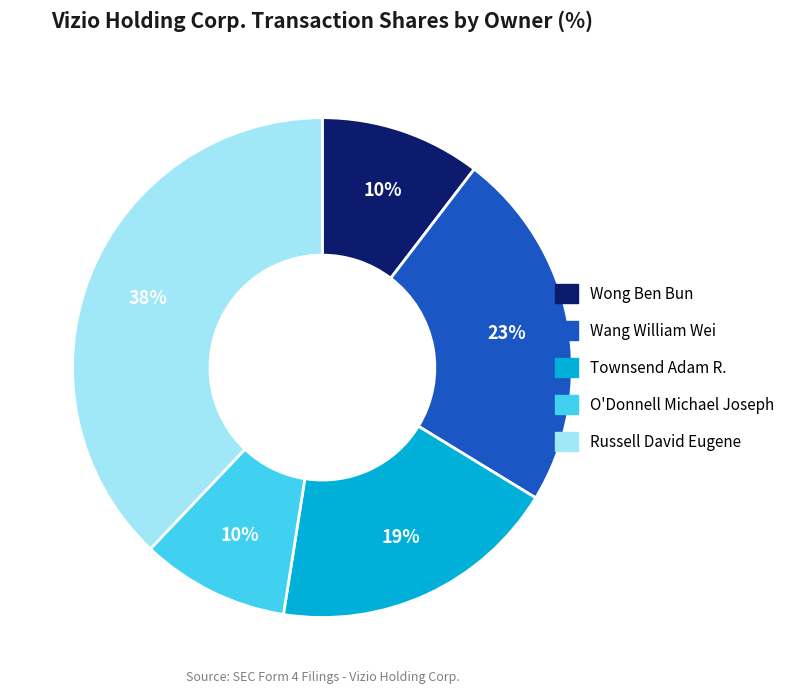

Which has a higher value, O'Donnell Michael Joseph or Townsend Adam R.?

Townsend Adam R.